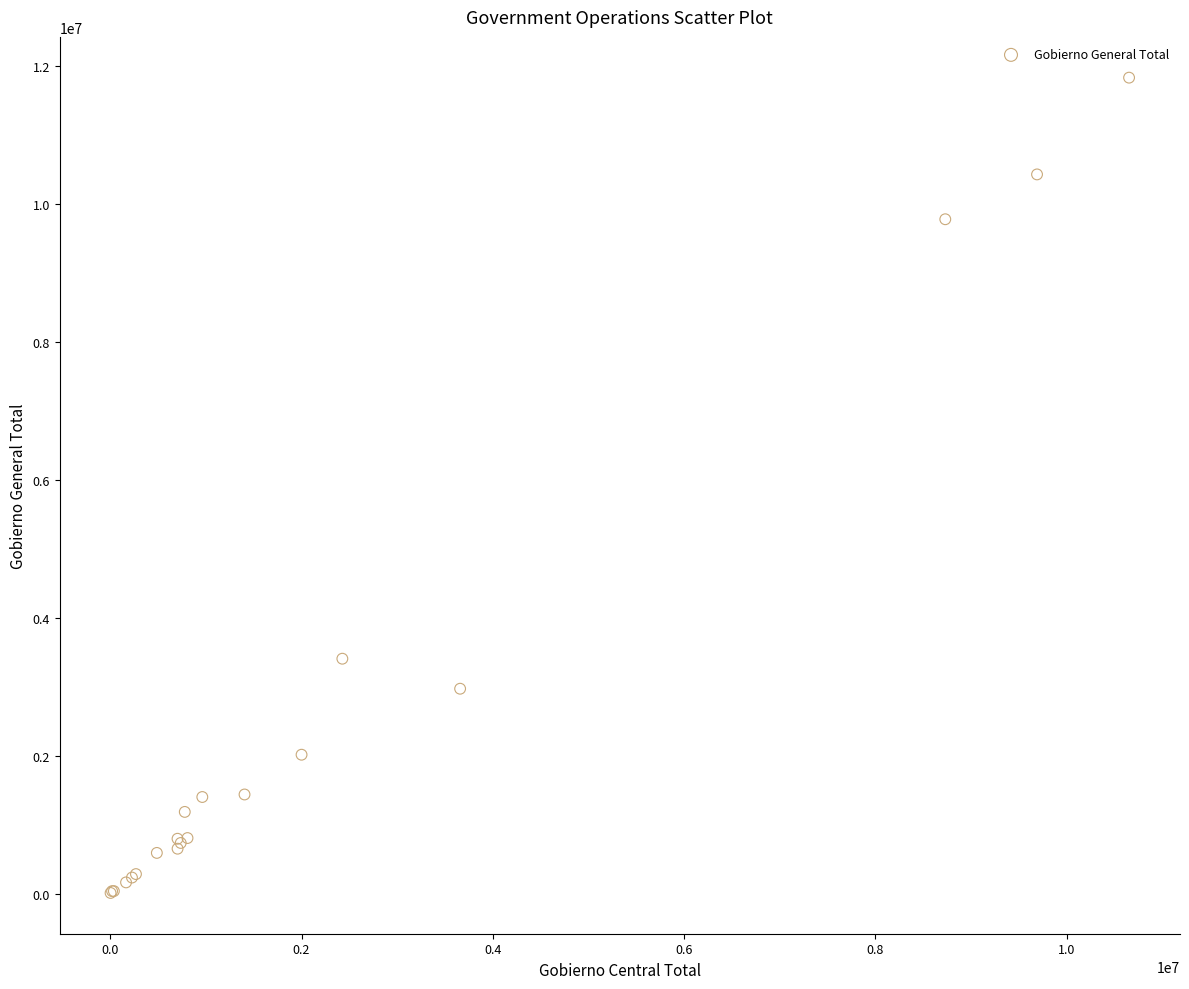

What Y value in the scatter plot is closest to 5923253?

3408685.2